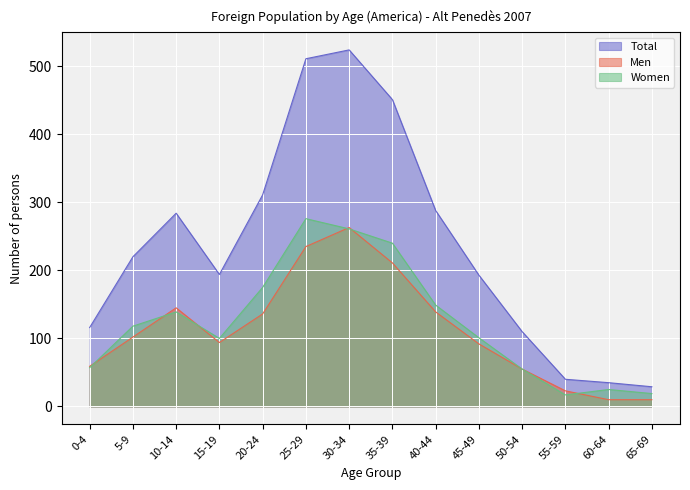

Is it true that Men equals 10 at 65-69?

True